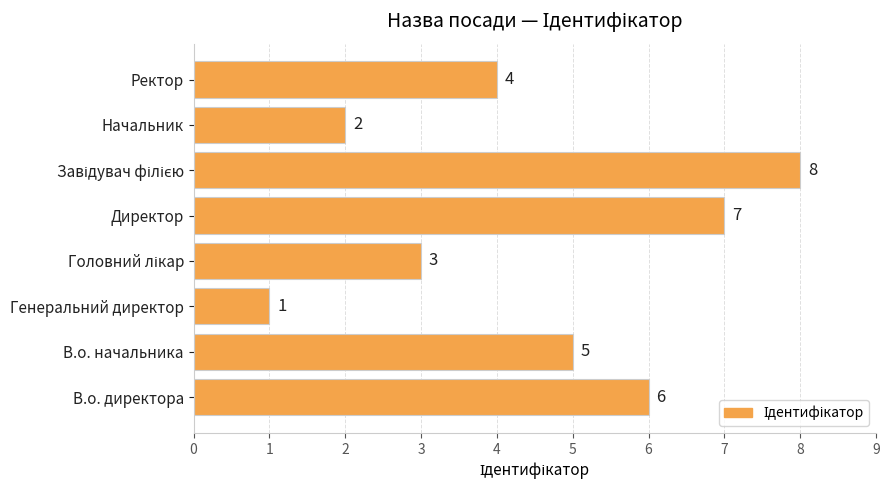

Reading bottom to top, what are all the values shown in this chart?

6	5	1	3	7	8	2	4